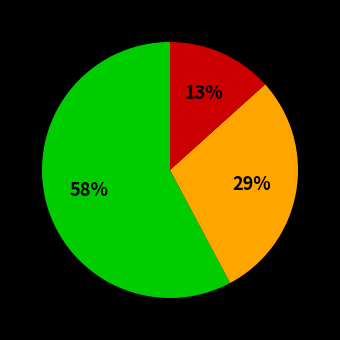

Is there any slice that represents more than half of the pie?

Yes